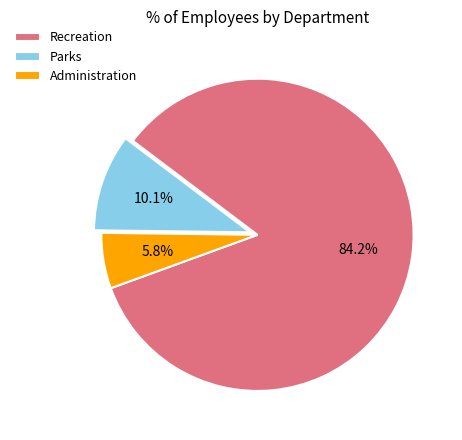

Which slice is the smallest?

Administration